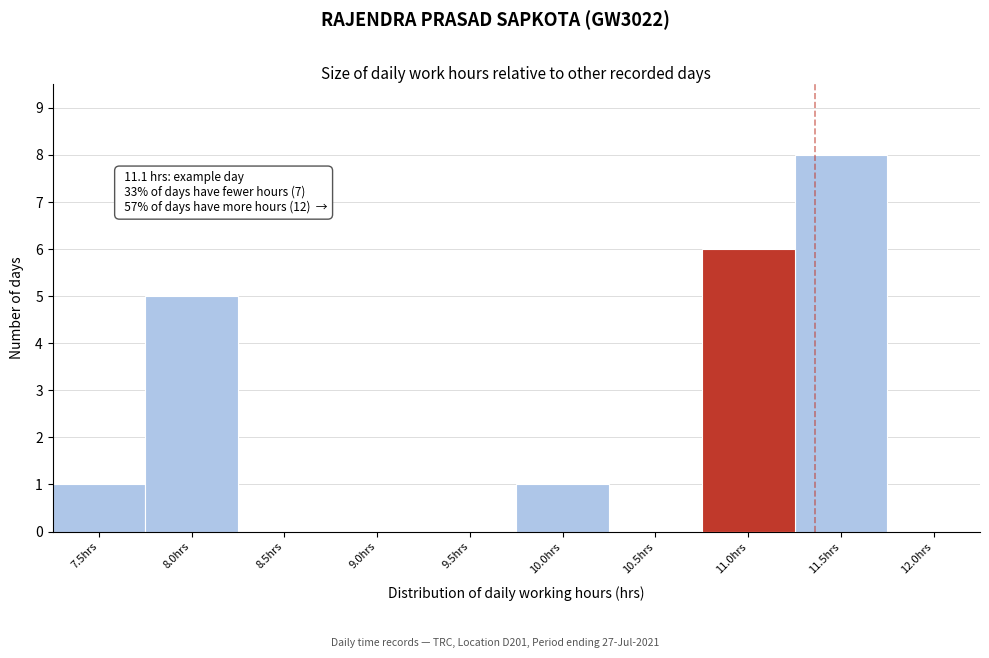

Which range on the x-axis has the tallest bar?

11.24 to 11.74